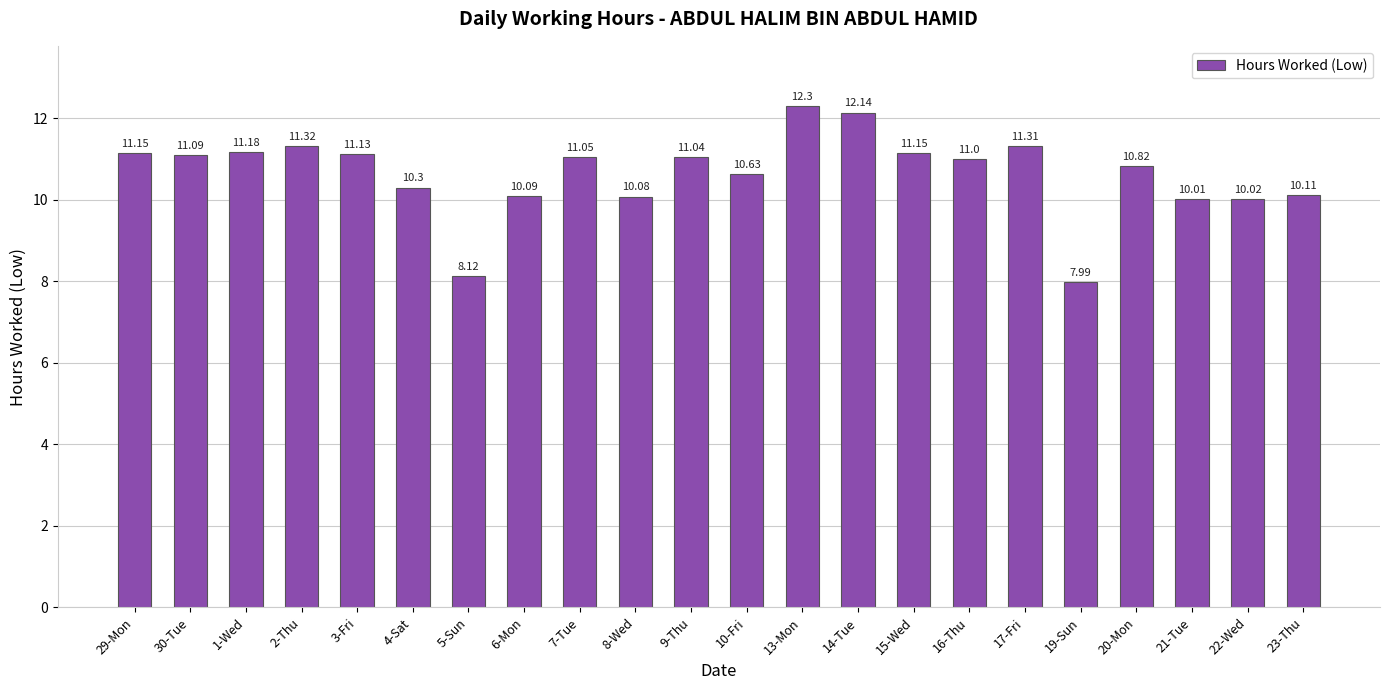

What is the value of the 6th bar from the left?

10.3